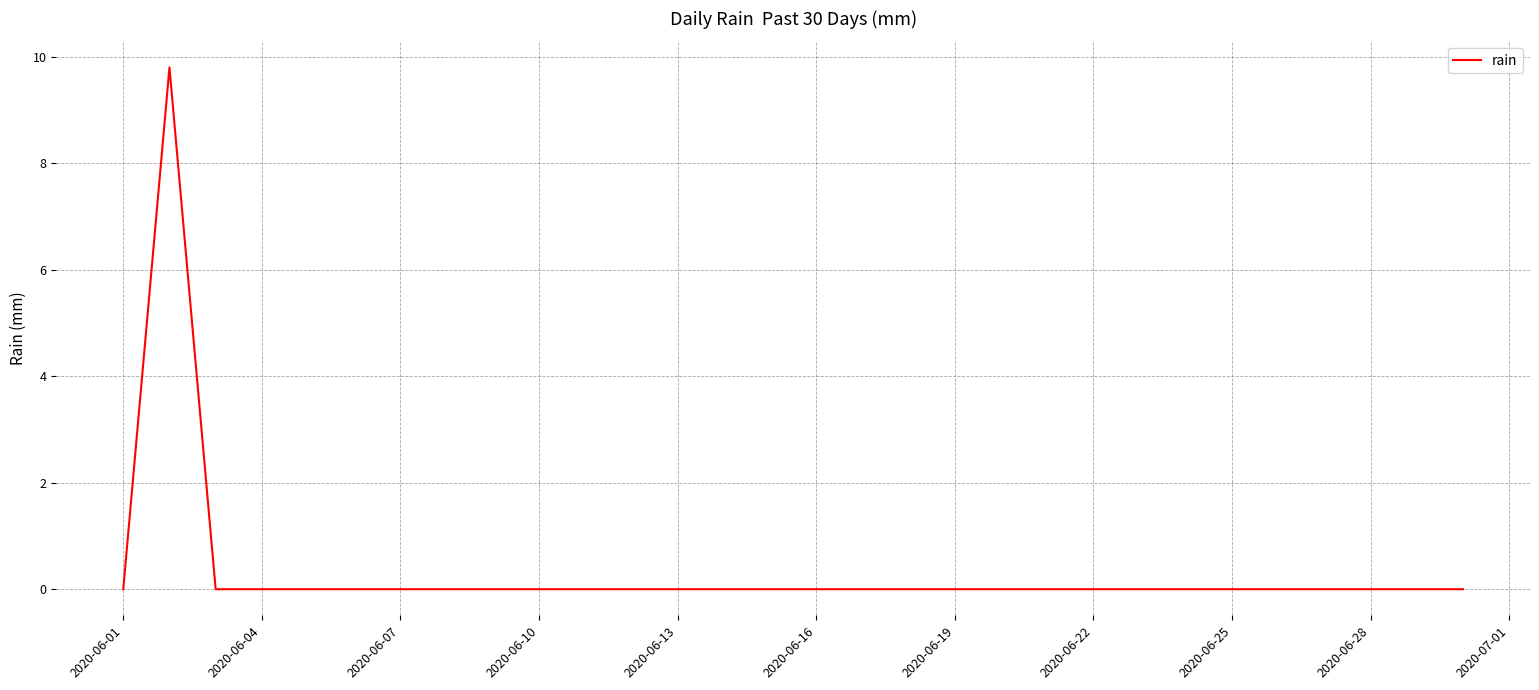

Does the chart display data point markers on the line(s)?

No